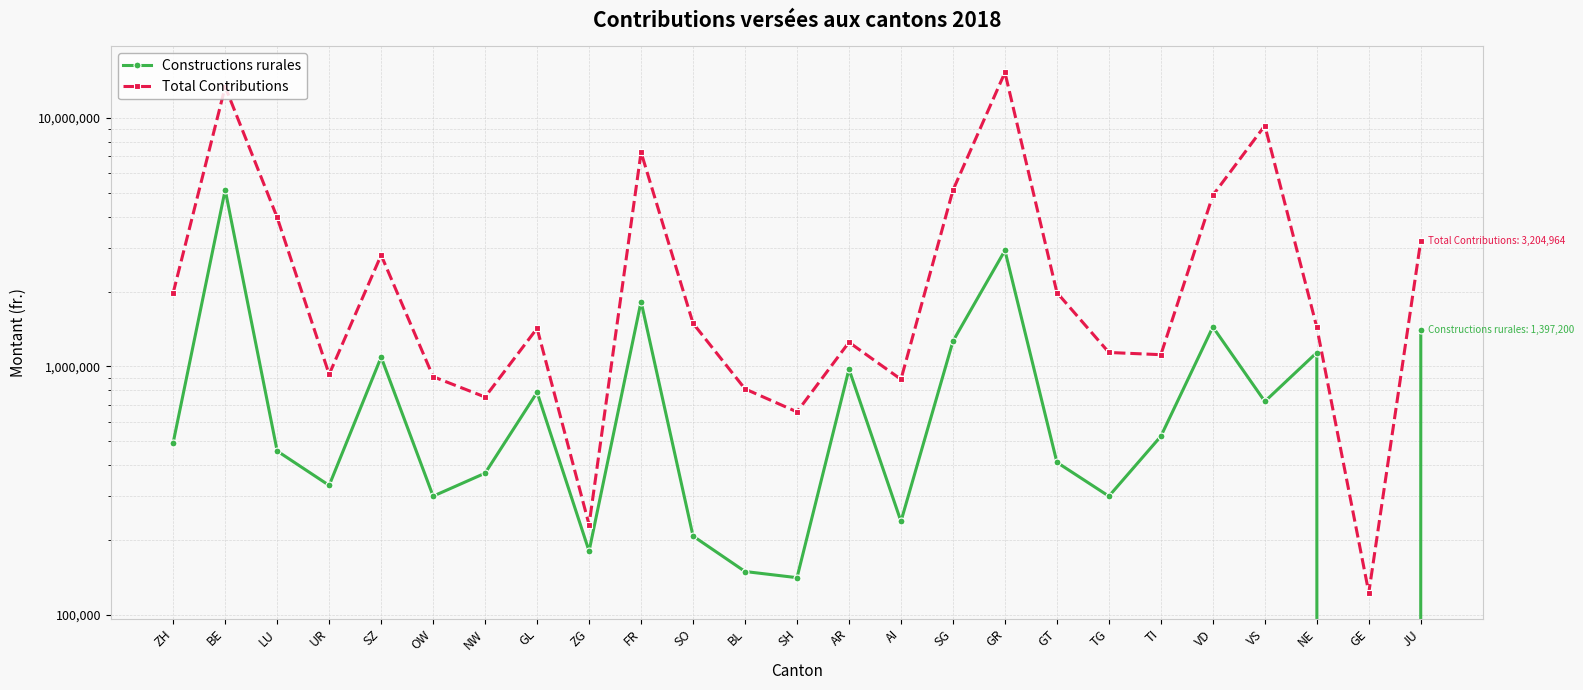

The value of Constructions rurales at VS is 722750. True or false?

True